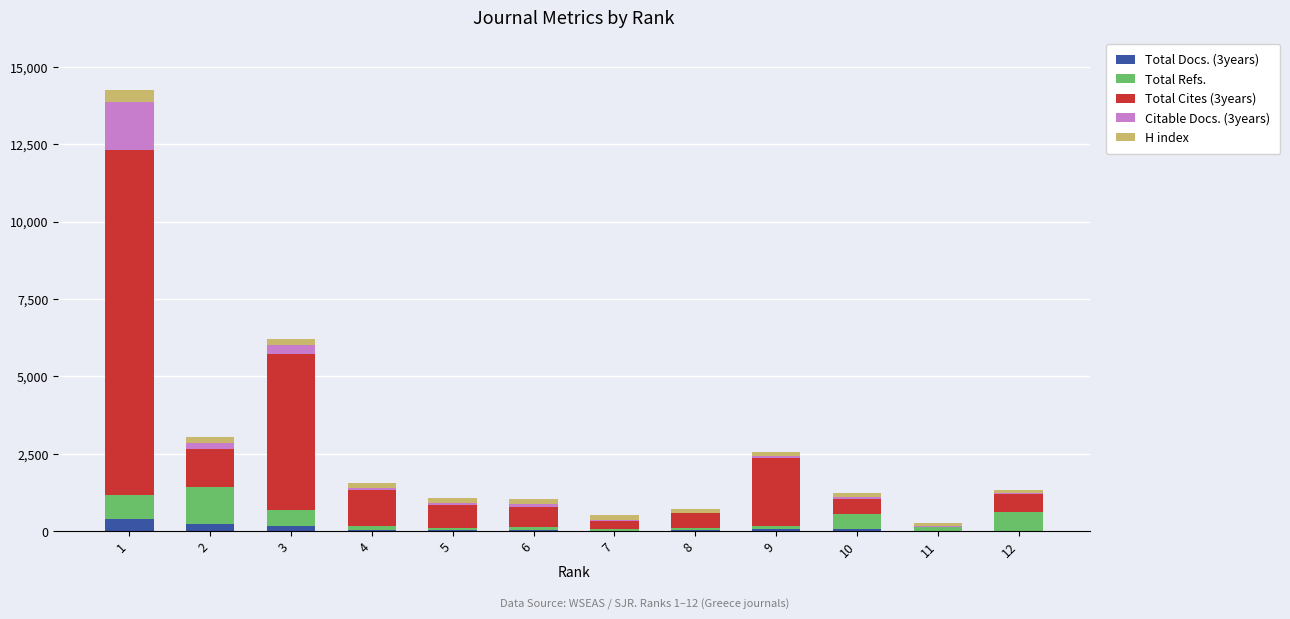

Count the number of categories in the chart.

12